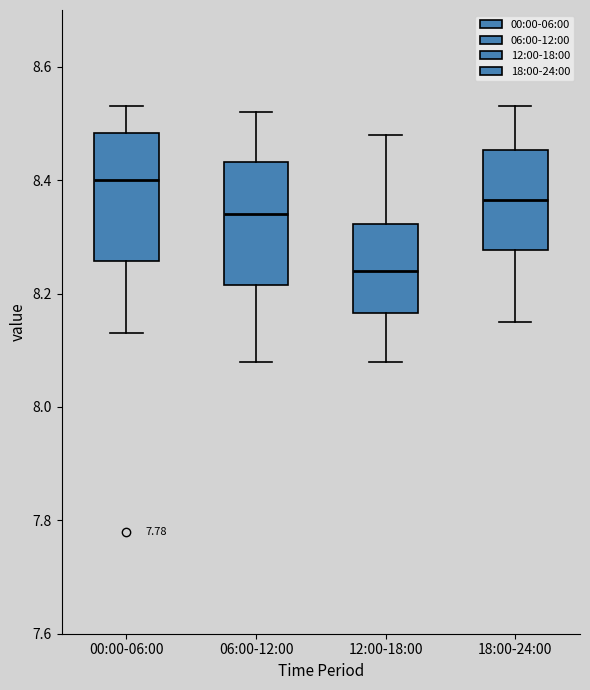

Reading left to right, transcribe this box plot: for each box, give where its median line is, the range the box spans, and where its two whiskers end, as read against the y-axis. The values are not printed on the chart, so give them approximately, as read against the axis.

00:00-06:00: median 8.40, box 8.26 to 8.48, whiskers 8.14 to 8.54
06:00-12:00: median 8.34, box 8.22 to 8.44, whiskers 8.08 to 8.52
12:00-18:00: median 8.24, box 8.16 to 8.32, whiskers 8.08 to 8.48
18:00-24:00: median 8.36, box 8.28 to 8.46, whiskers 8.16 to 8.54